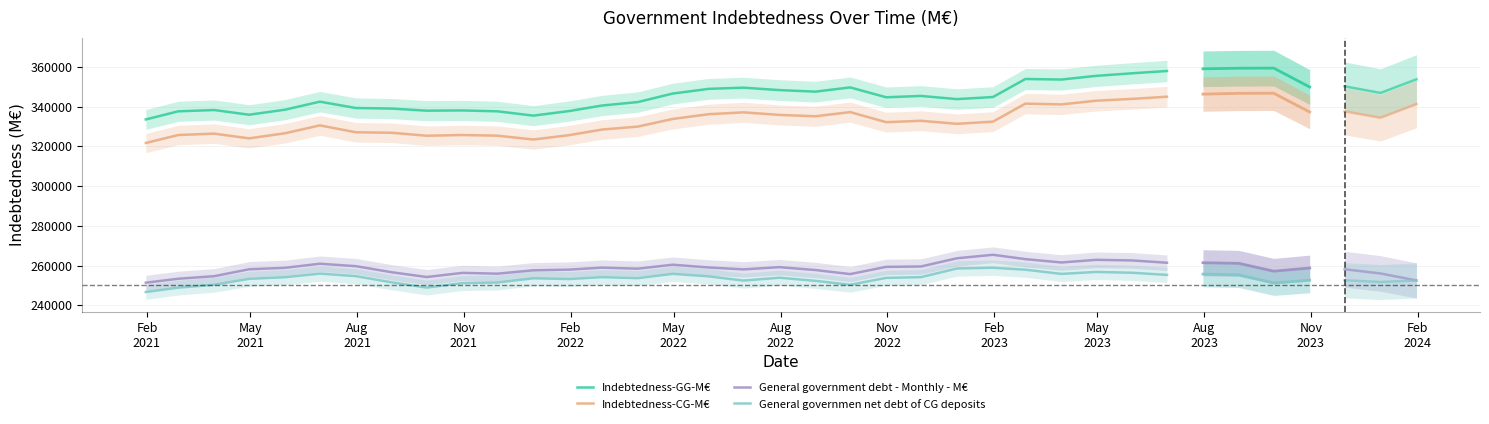

True or false: Indebtedness-GG-M€ and Indebtedness-CG-M€ intersect in this chart.

False